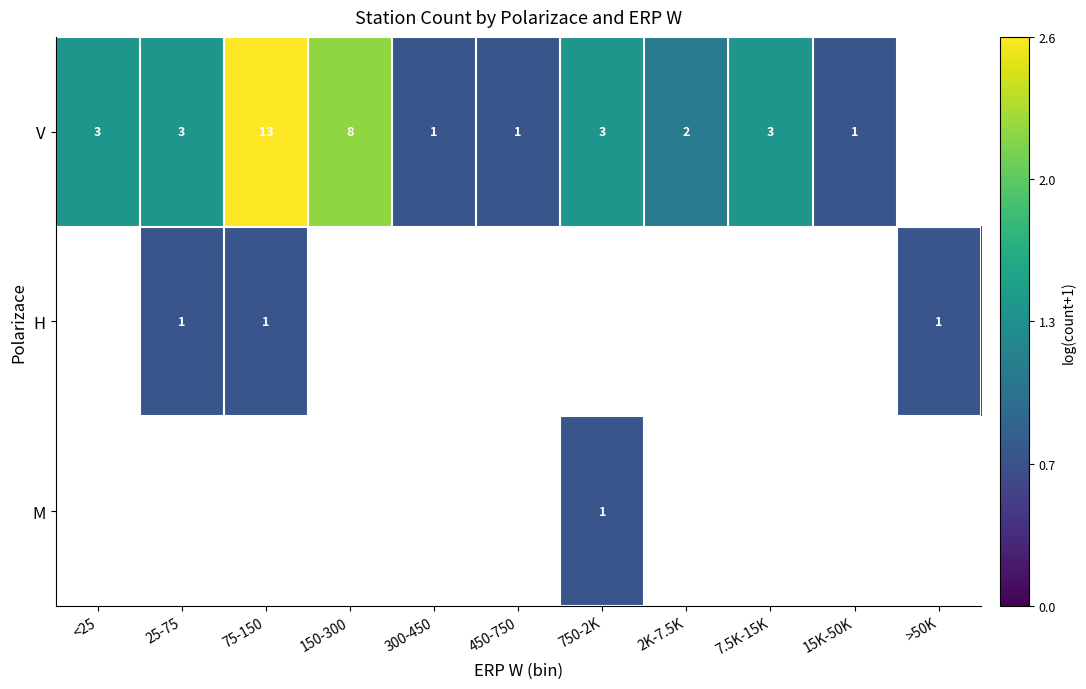

Rank the series at 7.5K-15K from highest to lowest value.

V, H, M